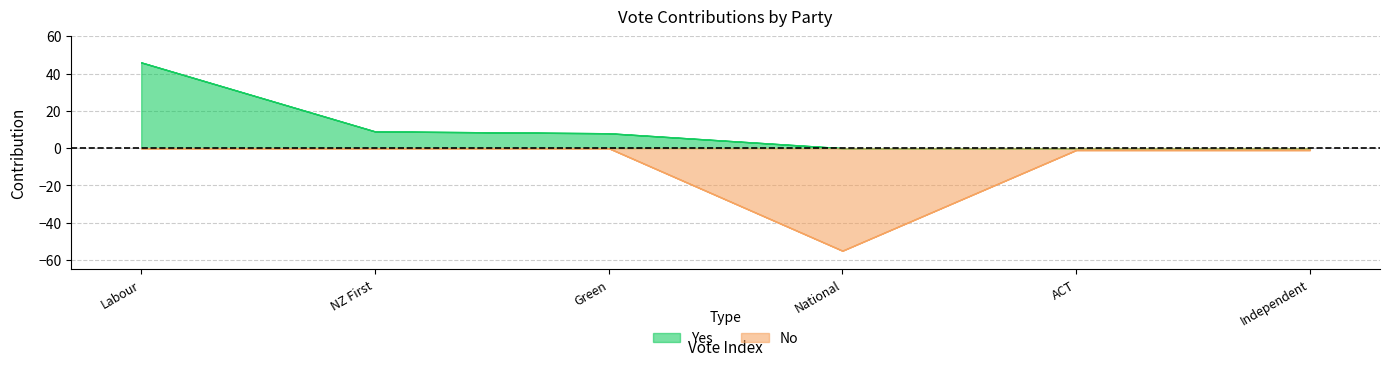

Which series has the largest range (max minus min)?

No